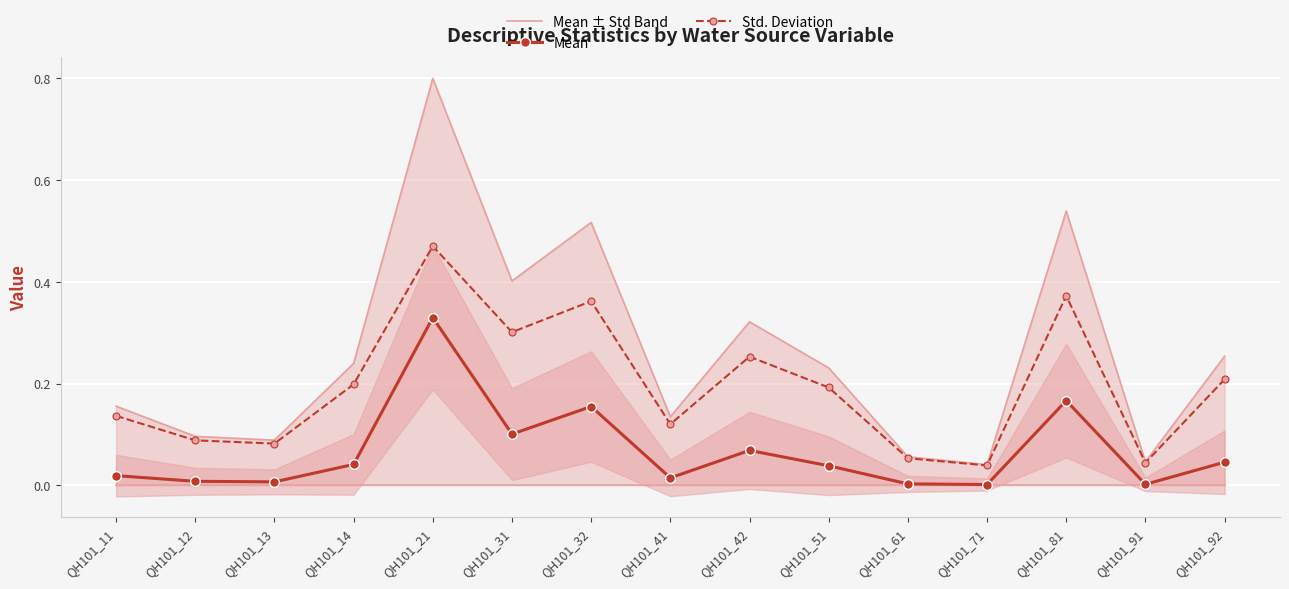

Rank the categories by Mean ± Std Band value from highest to lowest.

QH101_21, QH101_81, QH101_32, QH101_31, QH101_42, QH101_92, QH101_14, QH101_51, QH101_11, QH101_41, QH101_12, QH101_13, QH101_61, QH101_91, QH101_71